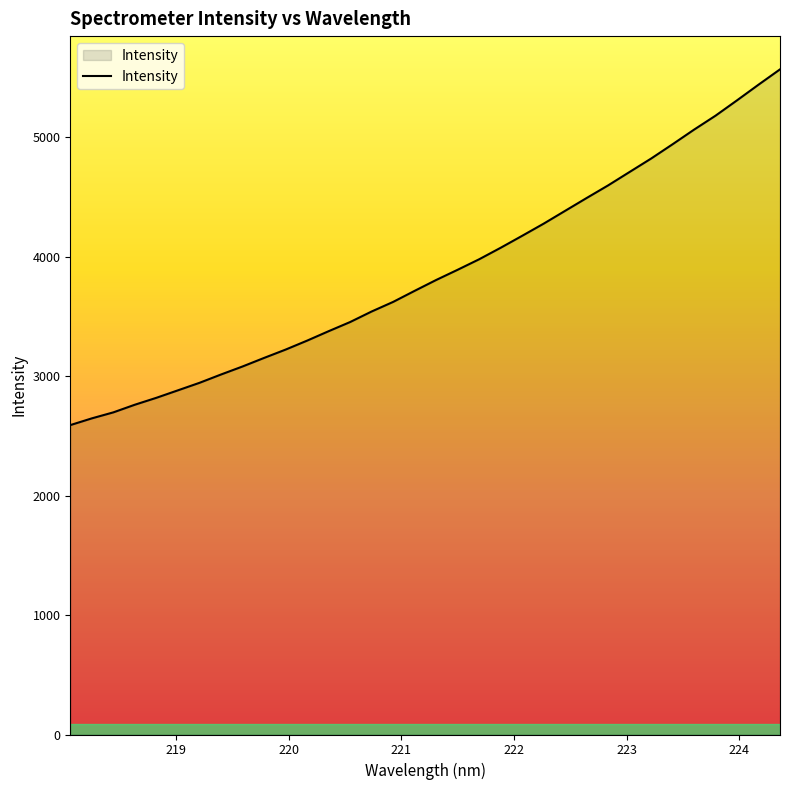

What is the minimum value shown in the chart?

2590.6